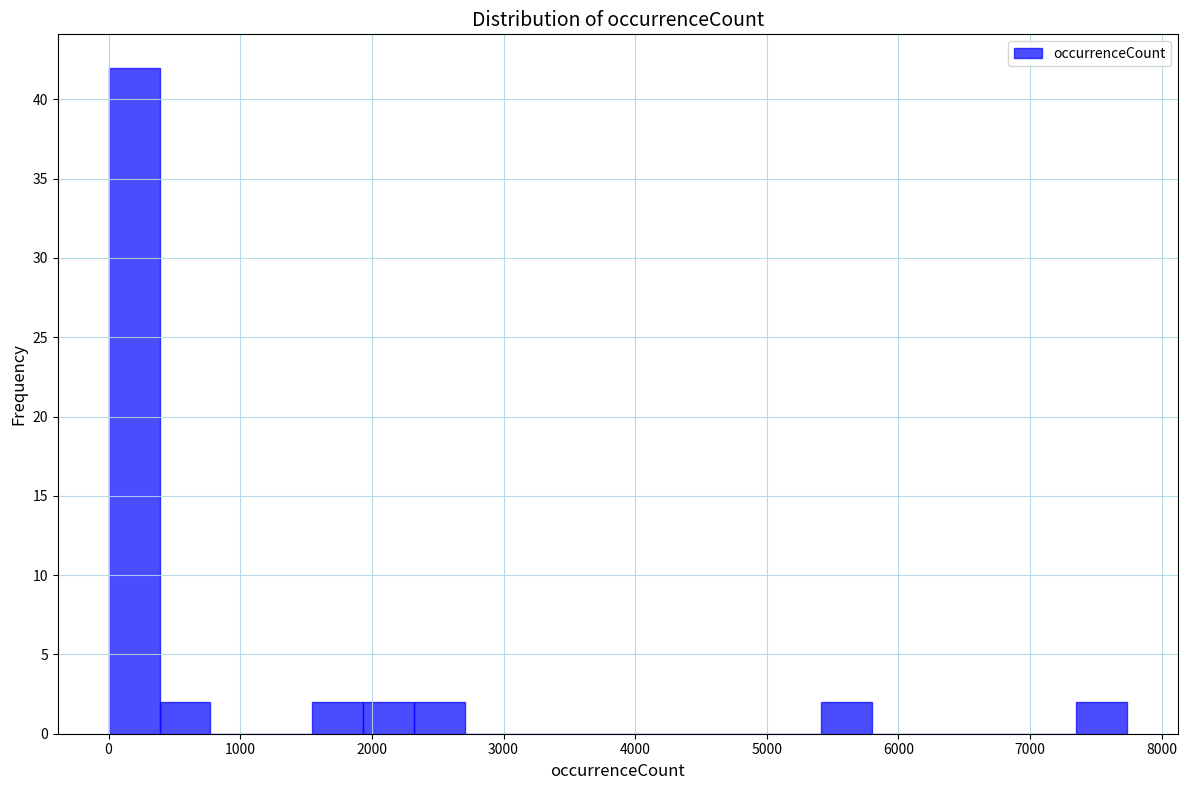

Read against the x-axis, roughly where is the centre of the tallest bar?

200